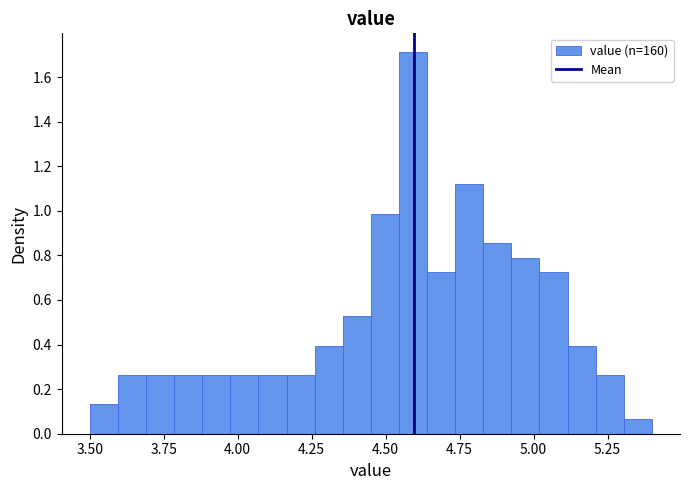

Read against the x-axis, roughly where is the centre of the tallest bar?

4.60